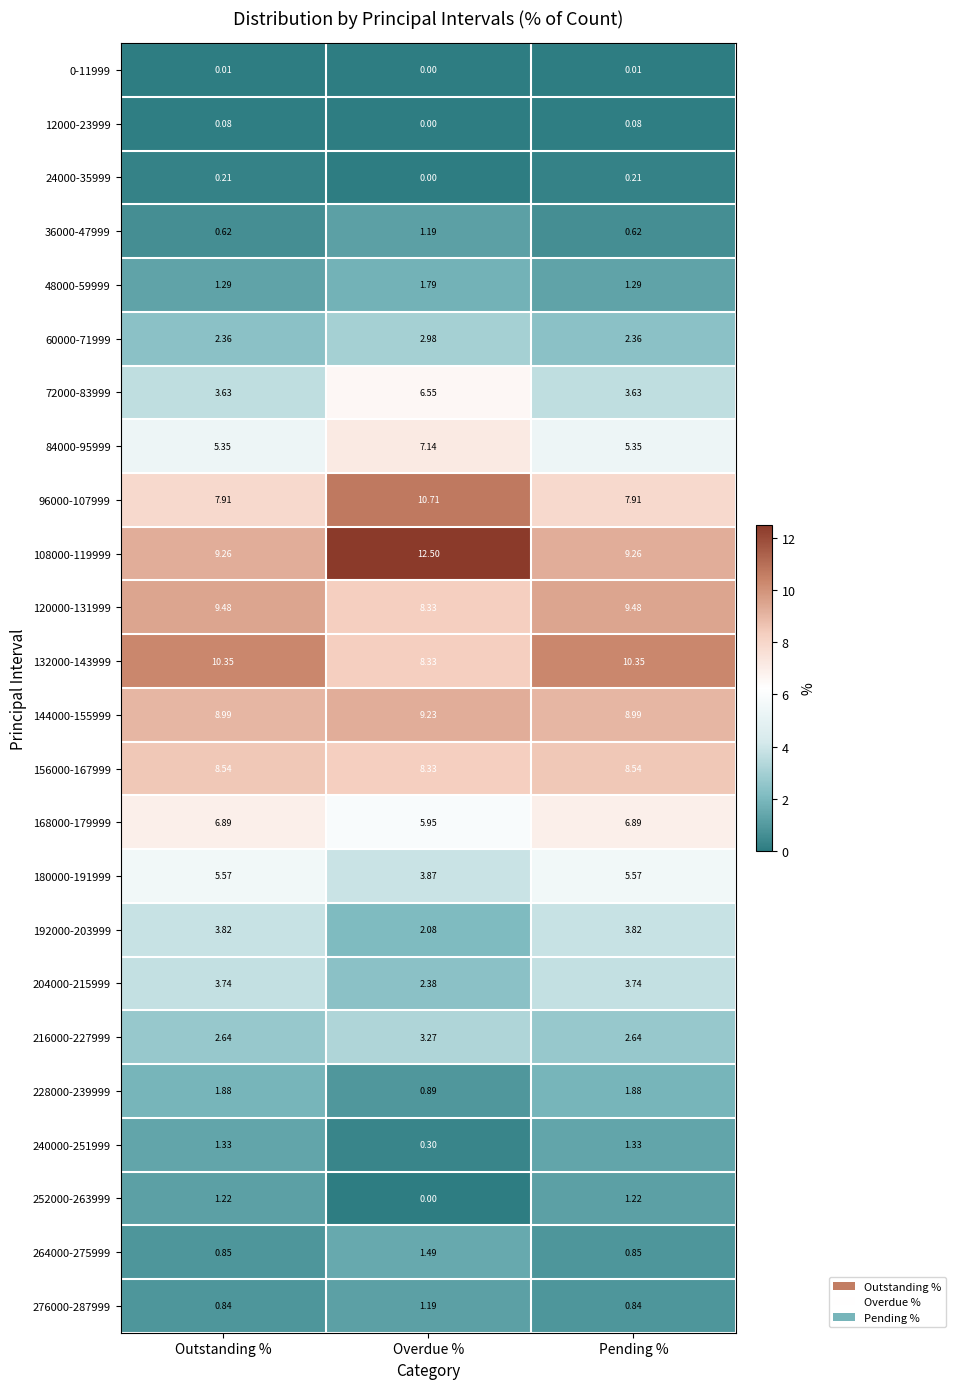

Where is 192000-203999 nearest to the value 2?

Overdue %